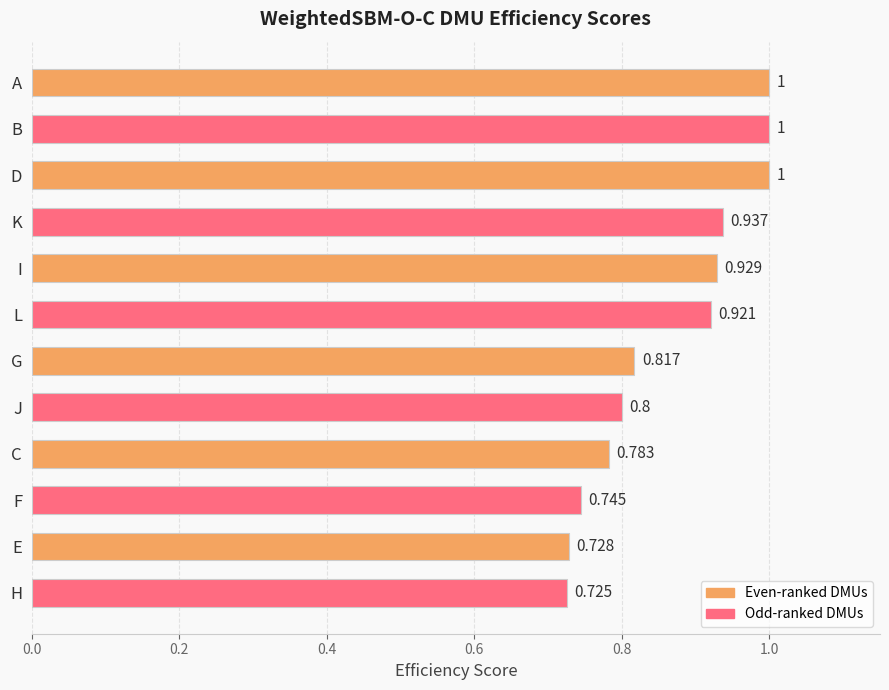

Where is the data nearest to the value 0?

H